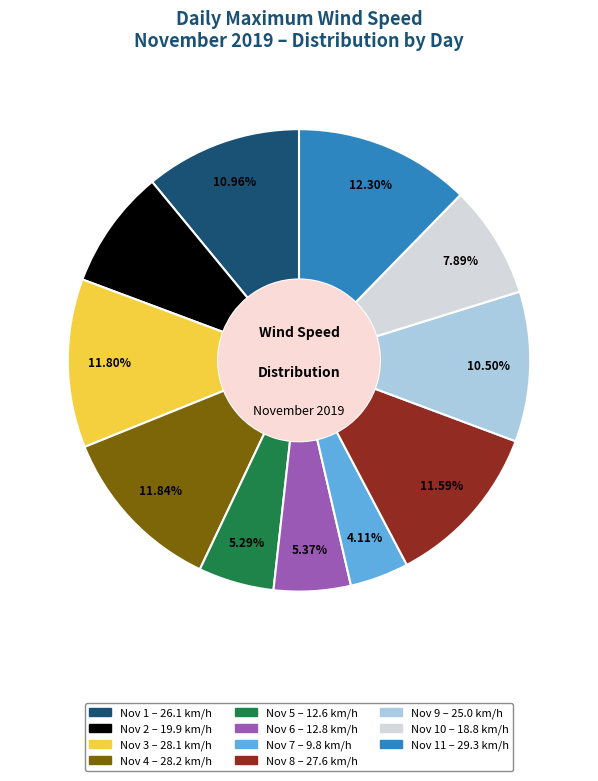

Is there a majority slice in this chart?

No